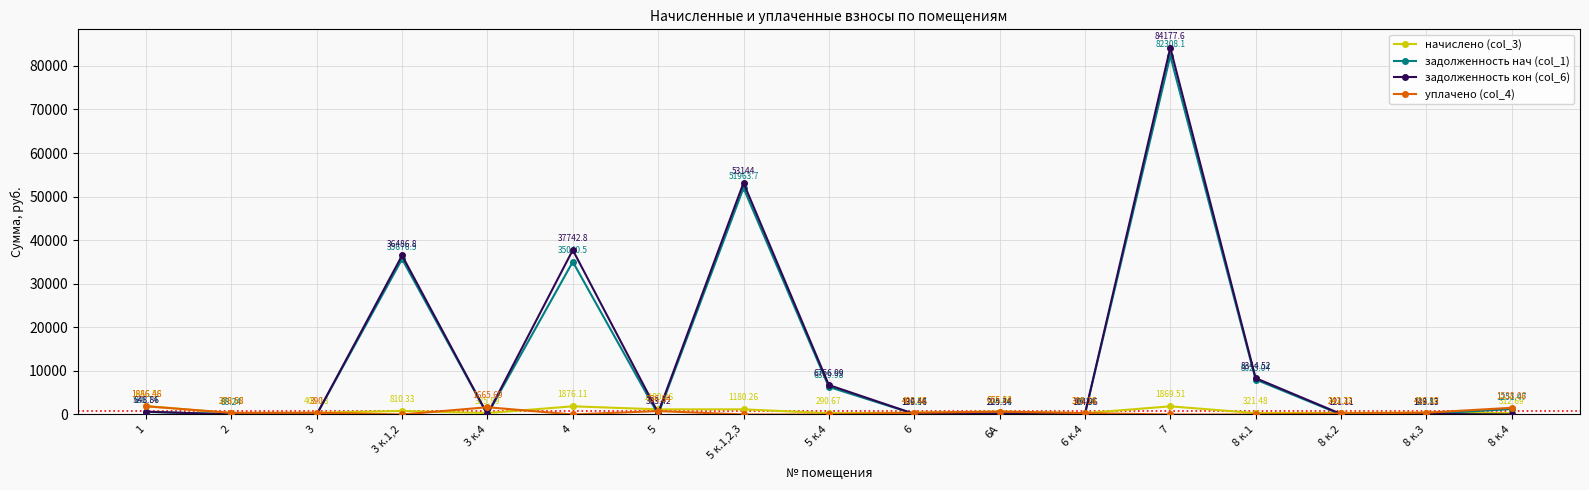

What is the difference between the задолженность кон (col_6) values at 8 к.1 and 2?

8344.5